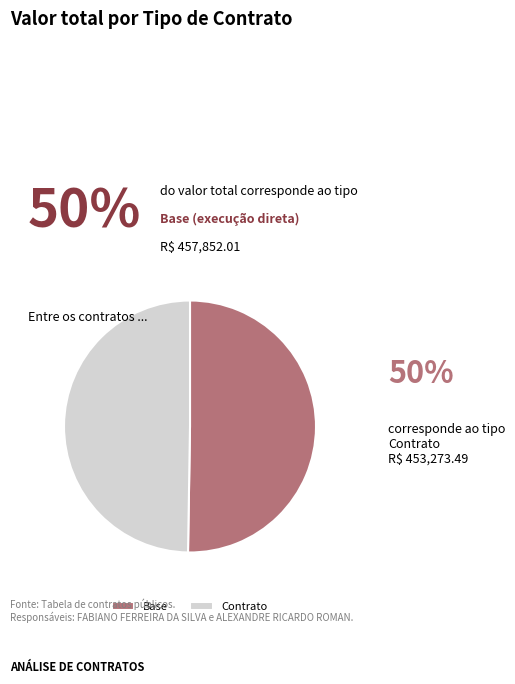

Is the sum of Base and Contrato greater than half?

Yes